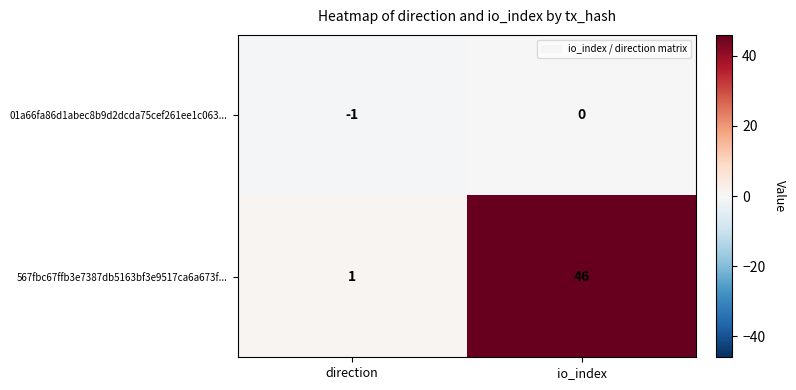

Which category has the highest value in the 567fbc67ffb3e7387db5163bf3e9517ca6a673f... series?

io_index